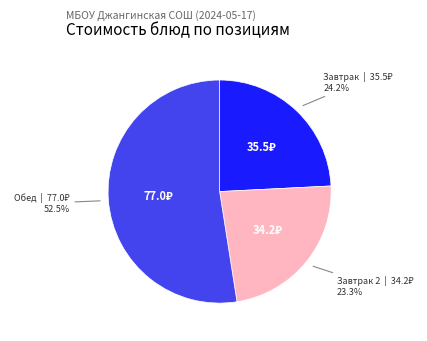

Between Завтрак and Завтрак 2, which is larger?

Завтрак